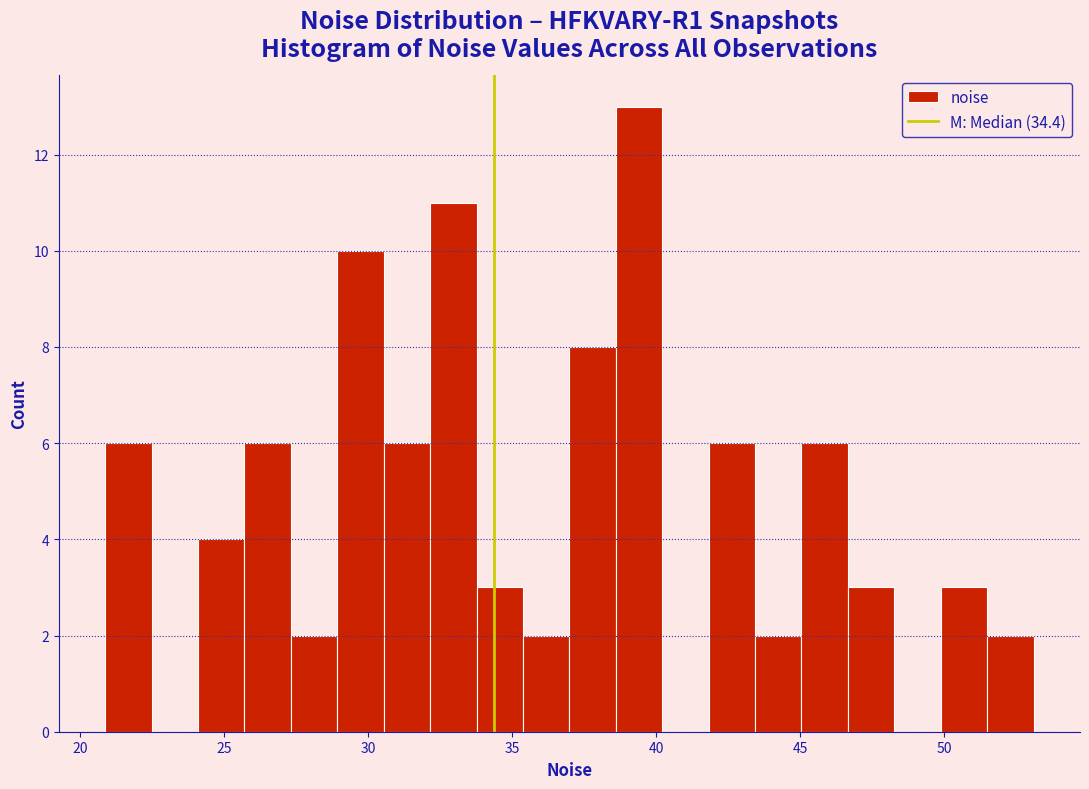

Around what value on the x-axis is the tallest bar? Give the approximate position of its centre, as read against the axis.

39.5